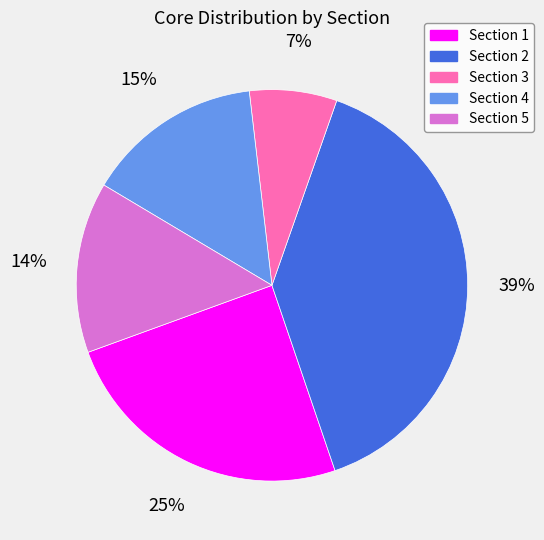

To the nearest percent, what is the difference between the largest and smallest slice percentages?

32%